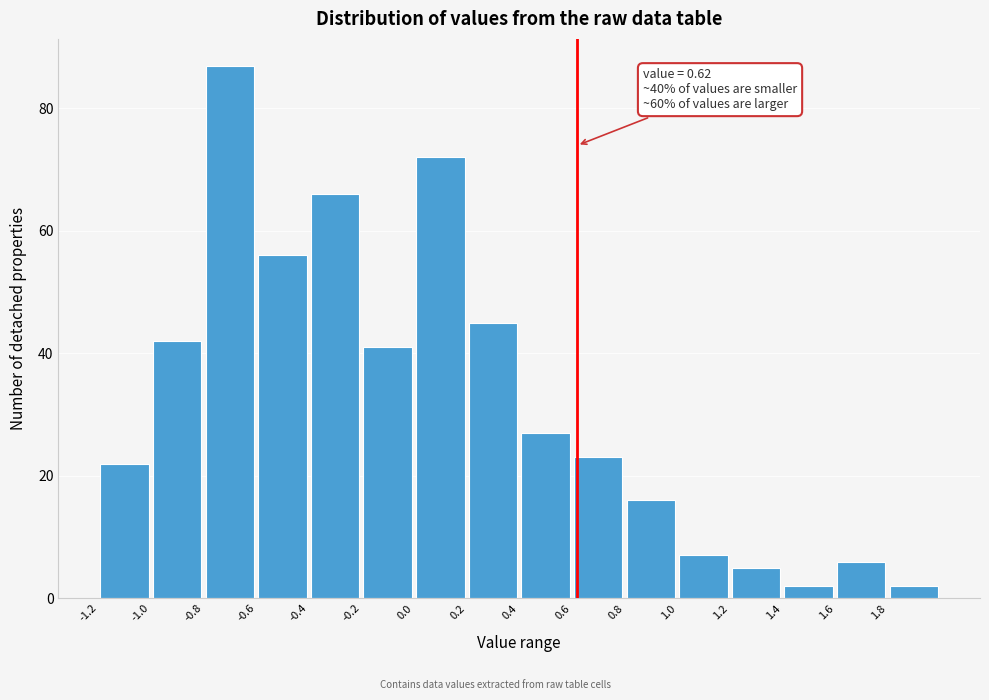

Over which range of the x-axis is the bar tallest?

-0.8 to -0.6